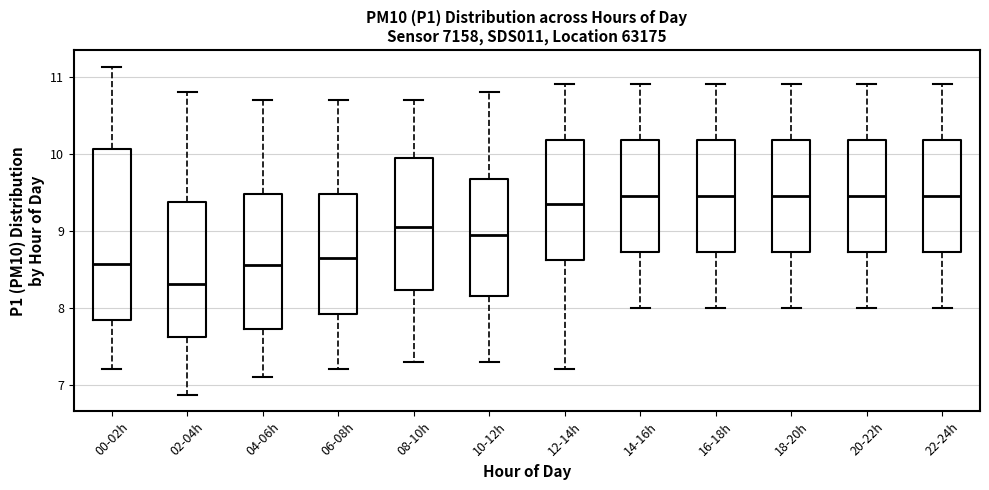

Reading left to right, read every box against the y-axis: the position of its median line, the range the box covers, and the ends of its whiskers. The values are not printed on the chart, so give them approximately, as read against the axis.

00-02h: median 8.6, box 7.8 to 10.1, whiskers 7.2 to 11.1
02-04h: median 8.3, box 7.6 to 9.4, whiskers 6.9 to 10.8
04-06h: median 8.6, box 7.7 to 9.5, whiskers 7.1 to 10.7
06-08h: median 8.7, box 7.9 to 9.5, whiskers 7.2 to 10.7
08-10h: median 9.1, box 8.2 to 10.0, whiskers 7.3 to 10.7
10-12h: median 9.0, box 8.2 to 9.7, whiskers 7.3 to 10.8
12-14h: median 9.4, box 8.6 to 10.2, whiskers 7.2 to 10.9
14-16h: median 9.5, box 8.7 to 10.2, whiskers 8.0 to 10.9
16-18h: median 9.5, box 8.7 to 10.2, whiskers 8.0 to 10.9
18-20h: median 9.5, box 8.7 to 10.2, whiskers 8.0 to 10.9
20-22h: median 9.5, box 8.7 to 10.2, whiskers 8.0 to 10.9
22-24h: median 9.5, box 8.7 to 10.2, whiskers 8.0 to 10.9